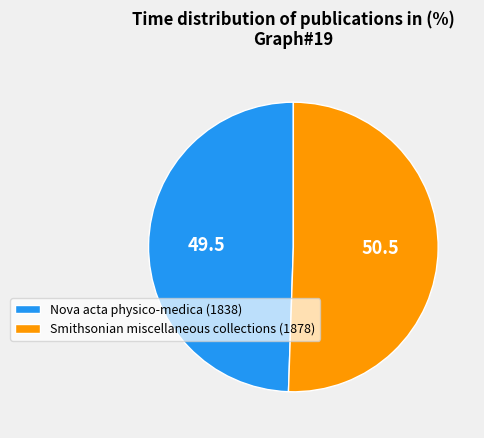

Rank the categories by value from lowest to highest.

Nova acta physico-medica (1838), Smithsonian miscellaneous collections (1878)